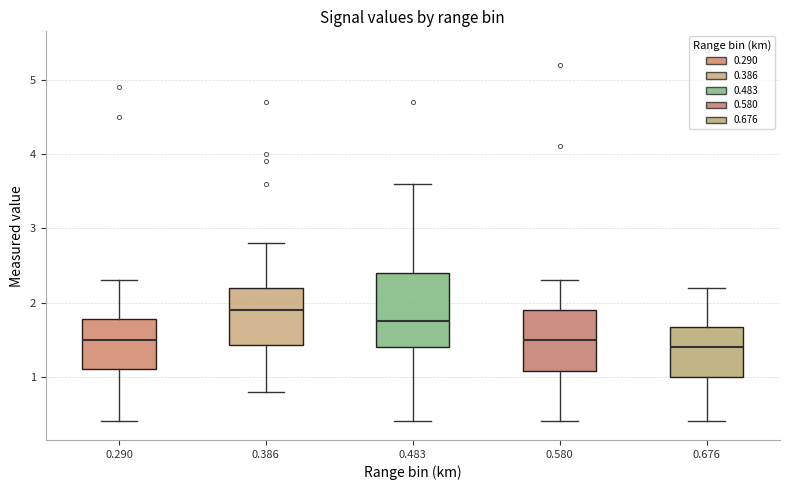

Which box's median line is the highest?

0.386